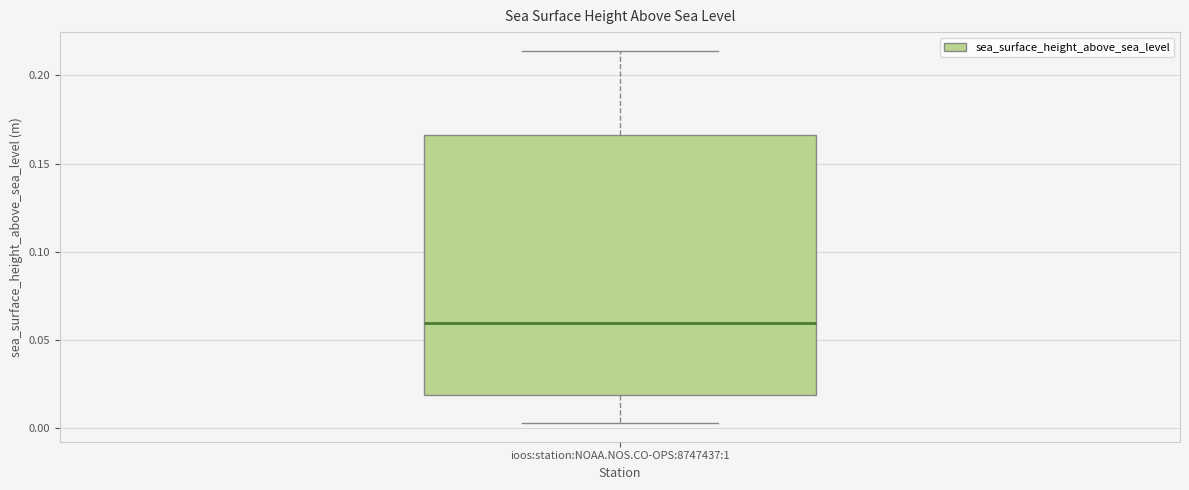

Where does the median line of the box for ioos:station:NOAA.NOS.CO-OPS:8747437:1 sit on the y-axis? The values are not printed on the chart, so give them approximately, as read against the axis.

0.060